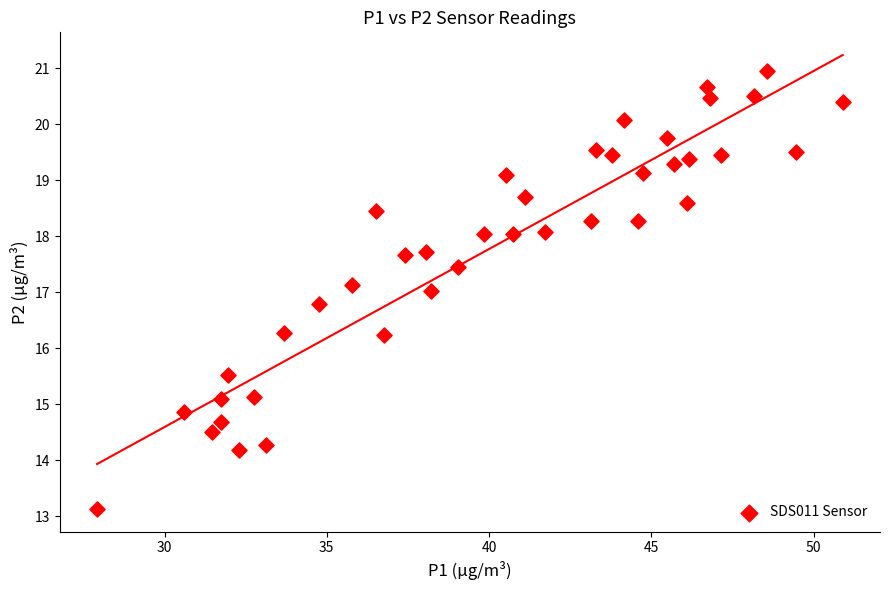

What is the range of X values (max minus min)?

23.0